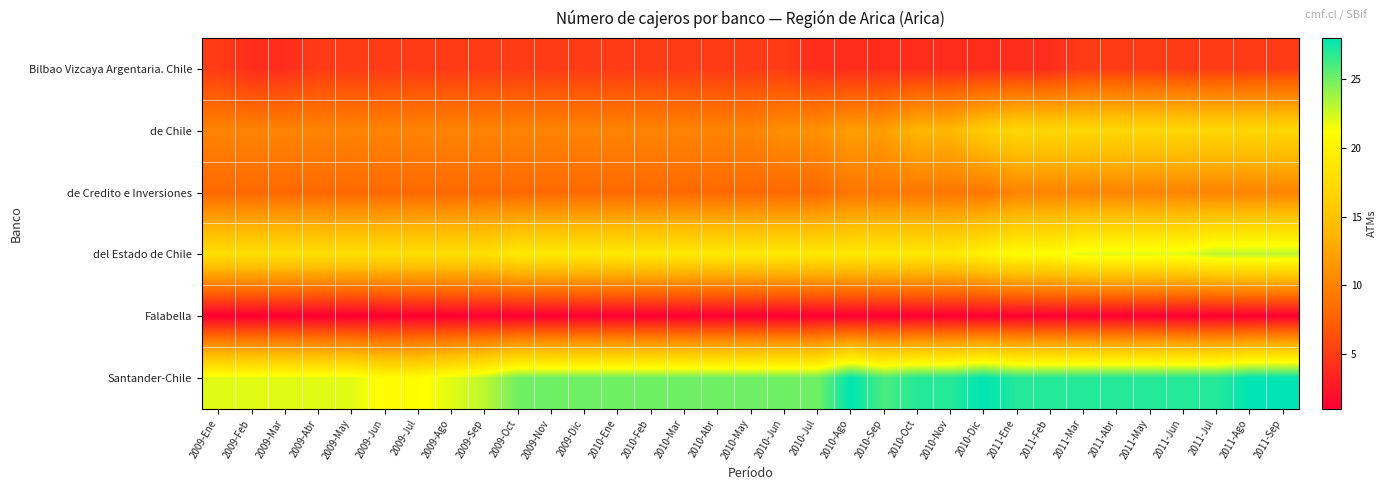

Reading left to right, transcribe all the data shown in this chart.

Bilbao Vizcaya Argentaria. Chile: 2009-Ene=5	2009-Feb=4	2009-Mar=4	2009-Abr=5	2009-May=5	2009-Jun=5	2009-Jul=5	2009-Ago=5	2009-Sep=5	2009-Oct=5	2009-Nov=5	2009-Dic=5	2010-Ene=5	2010-Feb=5	2010-Mar=5	2010-Abr=5	2010-May=5	2010-Jun=5	2010-Jul=4	2010-Ago=4	2010-Sep=4	2010-Oct=4	2010-Nov=4	2010-Dic=4	2011-Ene=4	2011-Feb=4	2011-Mar=5	2011-Abr=5	2011-May=5	2011-Jun=5	2011-Jul=5	2011-Ago=5	2011-Sep=5
de Chile: 2009-Ene=10	2009-Feb=10	2009-Mar=10	2009-Abr=10	2009-May=10	2009-Jun=10	2009-Jul=10	2009-Ago=10	2009-Sep=10	2009-Oct=10	2009-Nov=10	2009-Dic=10	2010-Ene=10	2010-Feb=10	2010-Mar=10	2010-Abr=10	2010-May=10	2010-Jun=11	2010-Jul=11	2010-Ago=12	2010-Sep=12	2010-Oct=14	2010-Nov=14	2010-Dic=16	2011-Ene=17	2011-Feb=17	2011-Mar=17	2011-Abr=17	2011-May=17	2011-Jun=17	2011-Jul=17	2011-Ago=17	2011-Sep=17
de Credito e Inversiones: 2009-Ene=8	2009-Feb=8	2009-Mar=8	2009-Abr=8	2009-May=8	2009-Jun=8	2009-Jul=8	2009-Ago=8	2009-Sep=8	2009-Oct=8	2009-Nov=8	2009-Dic=8	2010-Ene=8	2010-Feb=8	2010-Mar=8	2010-Abr=8	2010-May=8	2010-Jun=8	2010-Jul=8	2010-Ago=9	2010-Sep=9	2010-Oct=9	2010-Nov=9	2010-Dic=9	2011-Ene=10	2011-Feb=10	2011-Mar=10	2011-Abr=10	2011-May=10	2011-Jun=10	2011-Jul=10	2011-Ago=10	2011-Sep=10
del Estado de Chile: 2009-Ene=18	2009-Feb=18	2009-Mar=18	2009-Abr=18	2009-May=18	2009-Jun=18	2009-Jul=18	2009-Ago=18	2009-Sep=18	2009-Oct=19	2009-Nov=19	2009-Dic=19	2010-Ene=19	2010-Feb=19	2010-Mar=19	2010-Abr=19	2010-May=19	2010-Jun=19	2010-Jul=19	2010-Ago=19	2010-Sep=19	2010-Oct=19	2010-Nov=19	2010-Dic=20	2011-Ene=21	2011-Feb=21	2011-Mar=22	2011-Abr=22	2011-May=22	2011-Jun=22	2011-Jul=23	2011-Ago=23	2011-Sep=23
Falabella: 2009-Ene=1	2009-Feb=1	2009-Mar=1	2009-Abr=1	2009-May=1	2009-Jun=1	2009-Jul=1	2009-Ago=1	2009-Sep=1	2009-Oct=1	2009-Nov=1	2009-Dic=1	2010-Ene=1	2010-Feb=1	2010-Mar=1	2010-Abr=1	2010-May=1	2010-Jun=1	2010-Jul=1	2010-Ago=1	2010-Sep=1	2010-Oct=1	2010-Nov=1	2010-Dic=1	2011-Ene=1	2011-Feb=1	2011-Mar=1	2011-Abr=1	2011-May=1	2011-Jun=1	2011-Jul=1	2011-Ago=1	2011-Sep=1
Santander-Chile: 2009-Ene=22	2009-Feb=22	2009-Mar=22	2009-Abr=22	2009-May=22	2009-Jun=21	2009-Jul=21	2009-Ago=22	2009-Sep=23	2009-Oct=25	2009-Nov=25	2009-Dic=25	2010-Ene=25	2010-Feb=25	2010-Mar=25	2010-Abr=25	2010-May=25	2010-Jun=25	2010-Jul=25	2010-Ago=28	2010-Sep=26	2010-Oct=27	2010-Nov=27	2010-Dic=28	2011-Ene=27	2011-Feb=27	2011-Mar=27	2011-Abr=27	2011-May=27	2011-Jun=27	2011-Jul=27	2011-Ago=28	2011-Sep=28